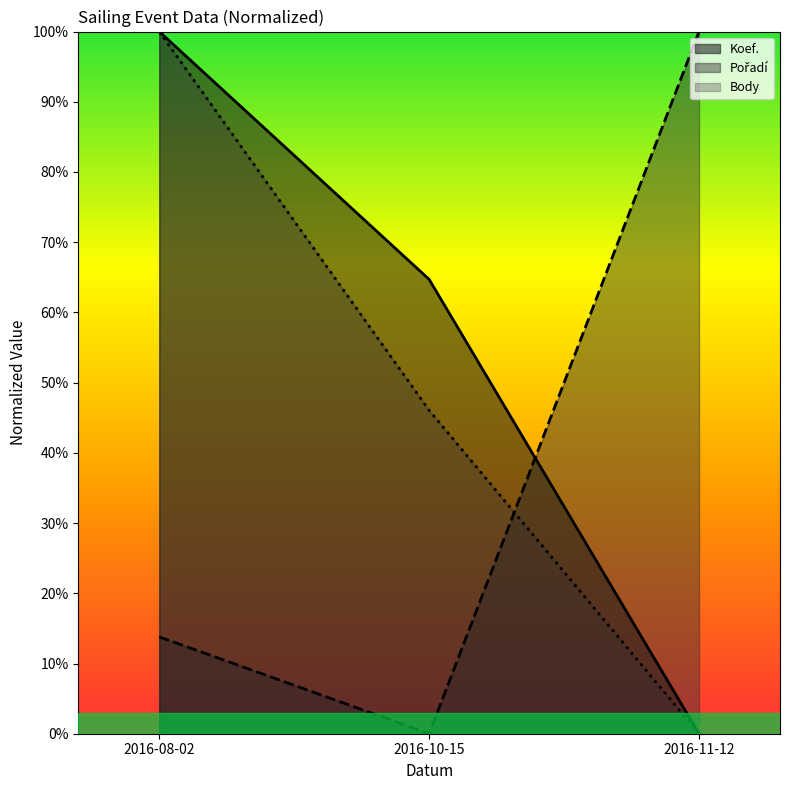

At how many categories does at least one series exceed 0?

3